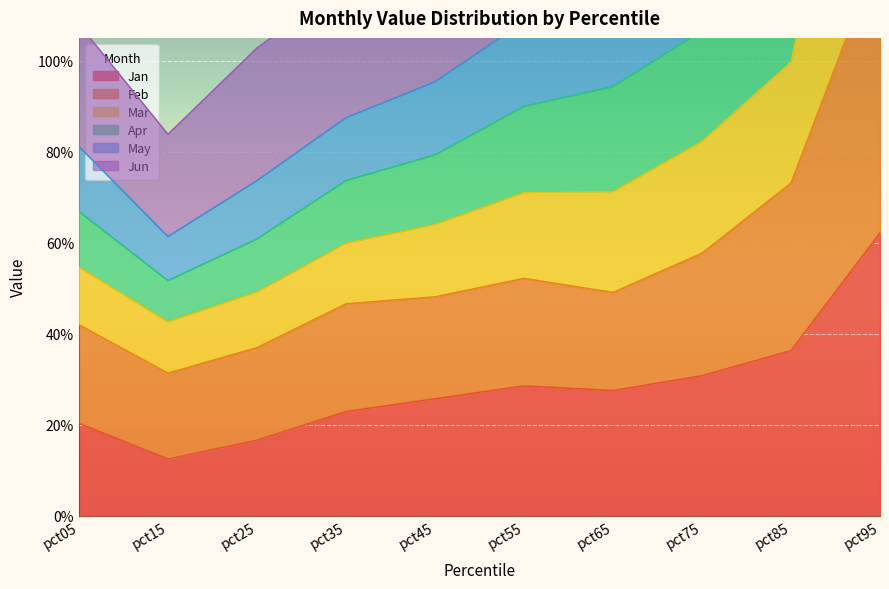

Is it true that Jan equals 0.5 at pct85?

False